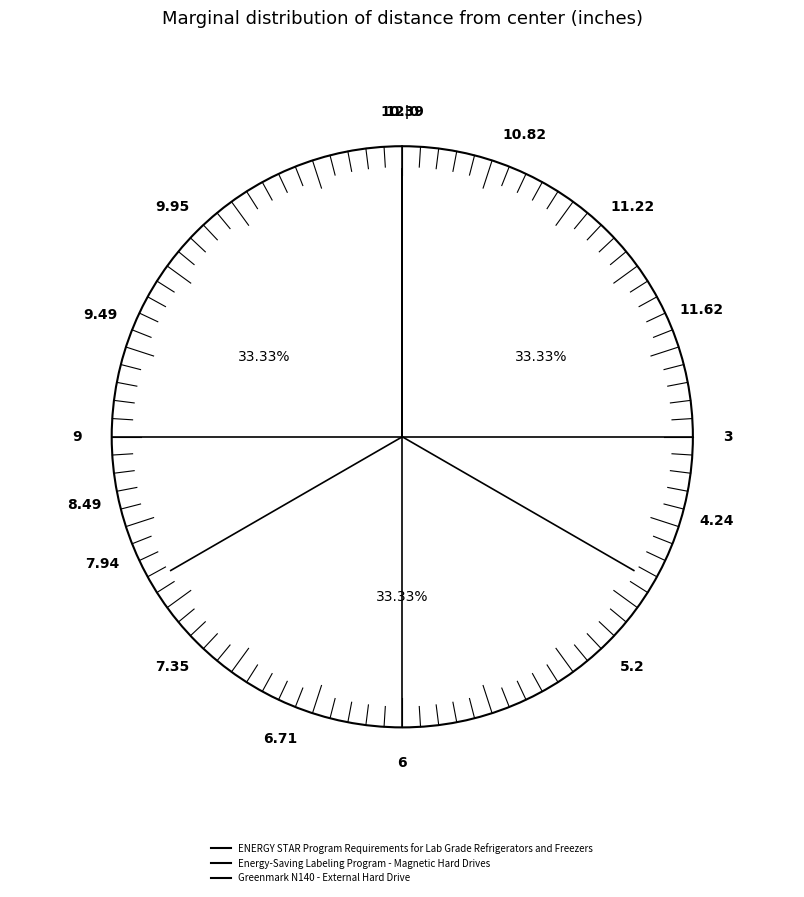

Rank the categories by value from highest to lowest.

ENERGY STAR Program Requirements for Lab Grade Refrigerators and Freezers, Greenmark N140 - External Hard Drive, Energy-Saving Labeling Program - Magnetic Hard Drives